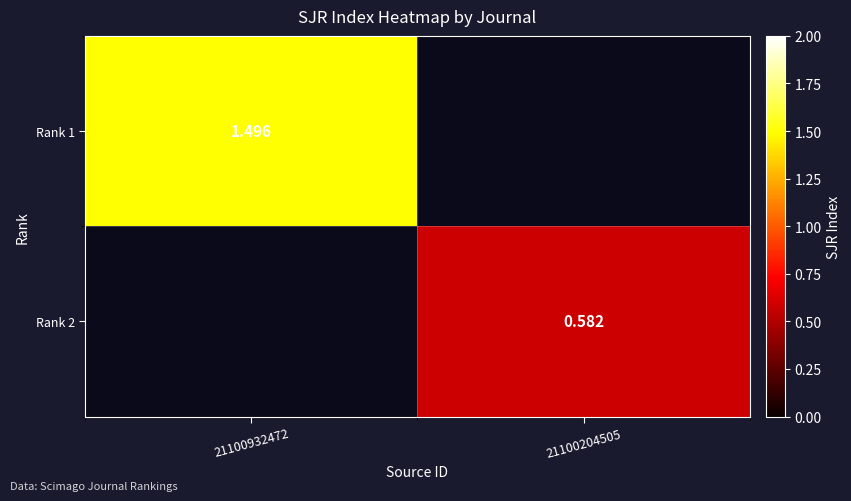

List the labels in order of Rank 1 value, largest first.

21100932472, 21100204505